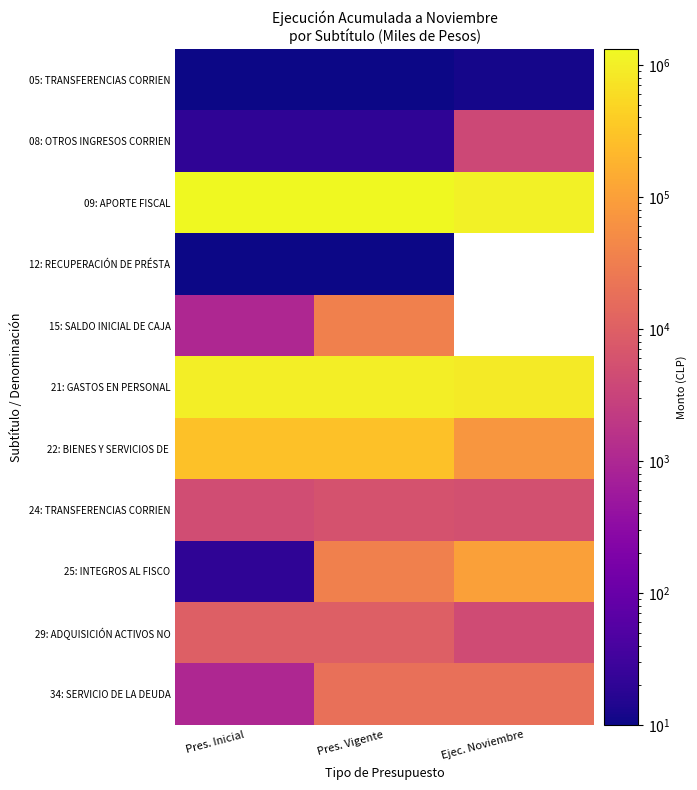

List the series in order of their peak value, highest first.

09: APORTE FISCAL, 21: GASTOS EN PERSONAL, 22: BIENES Y SERVICIOS DE, 25: INTEGROS AL FISCO, 15: SALDO INICIAL DE CAJA, 34: SERVICIO DE LA DEUDA, 29: ADQUISICIÓN ACTIVOS NO, 24: TRANSFERENCIAS CORRIEN, 08: OTROS INGRESOS CORRIEN, 05: TRANSFERENCIAS CORRIEN, 12: RECUPERACIÓN DE PRÉSTA